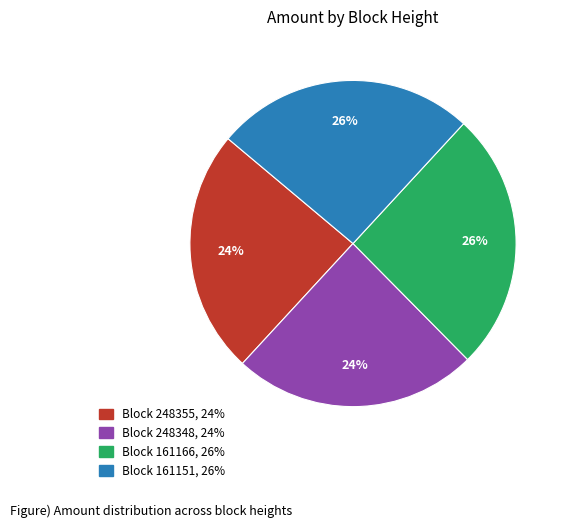

Is there a majority slice in this chart?

No